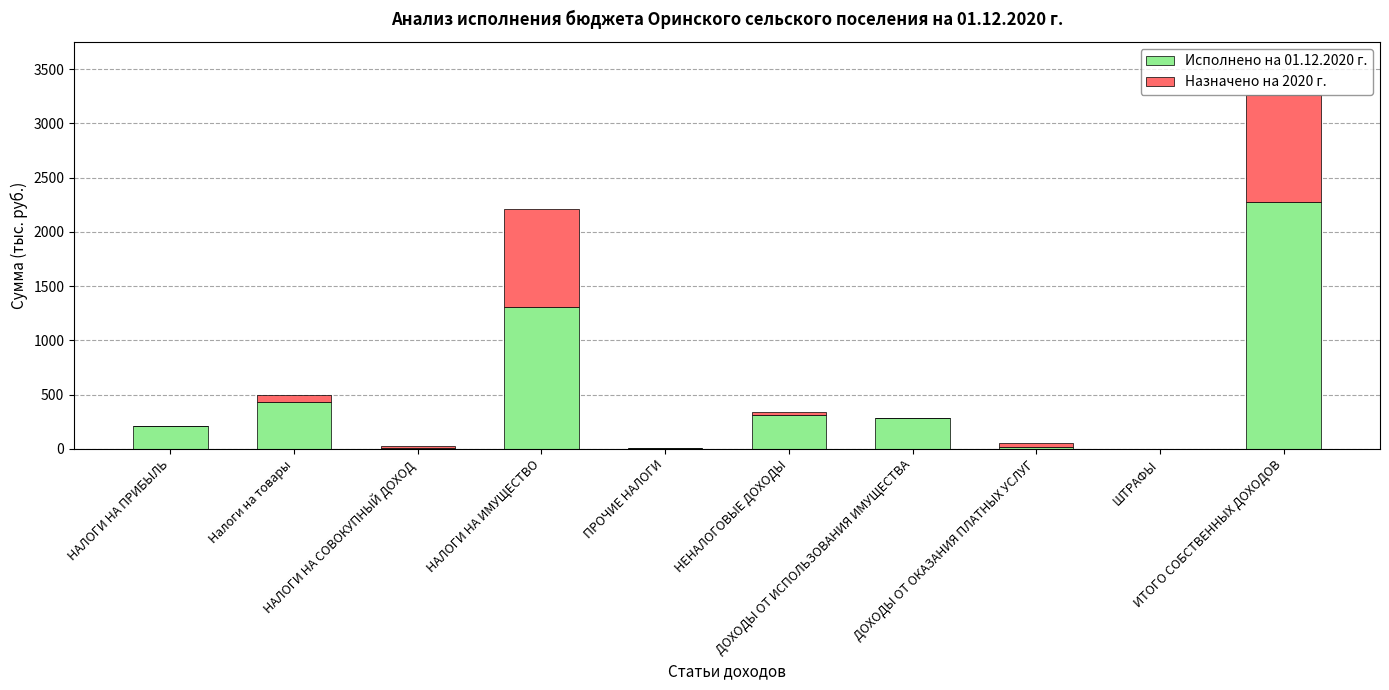

What is the maximum value for Исполнено на 01.12.2020 г.?

2278.0